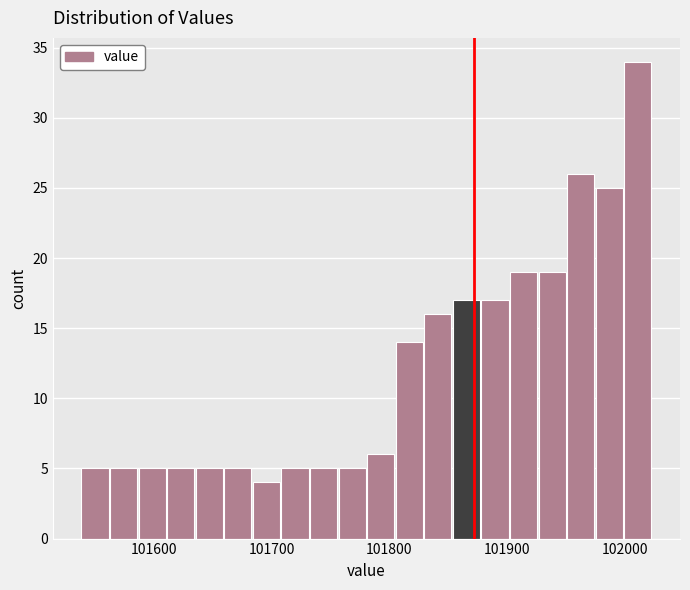

Around what value on the x-axis is the tallest bar? Give the approximate position of its centre, as read against the axis.

102010